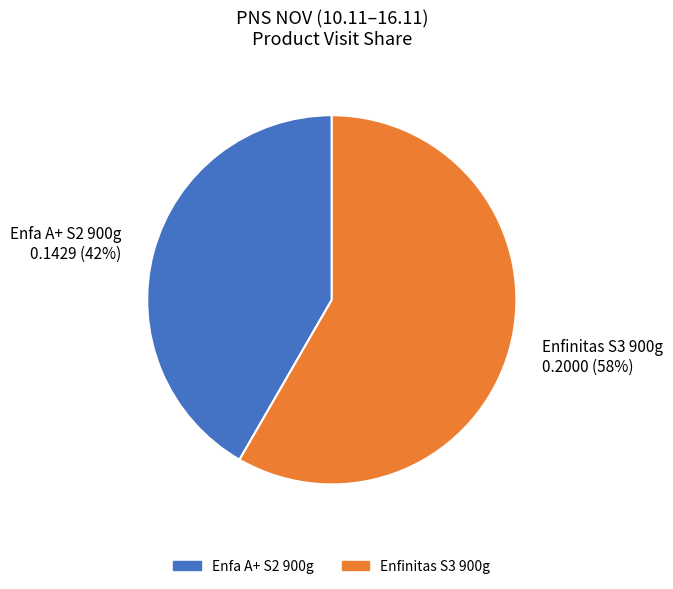

Count the number of slices in the pie.

2